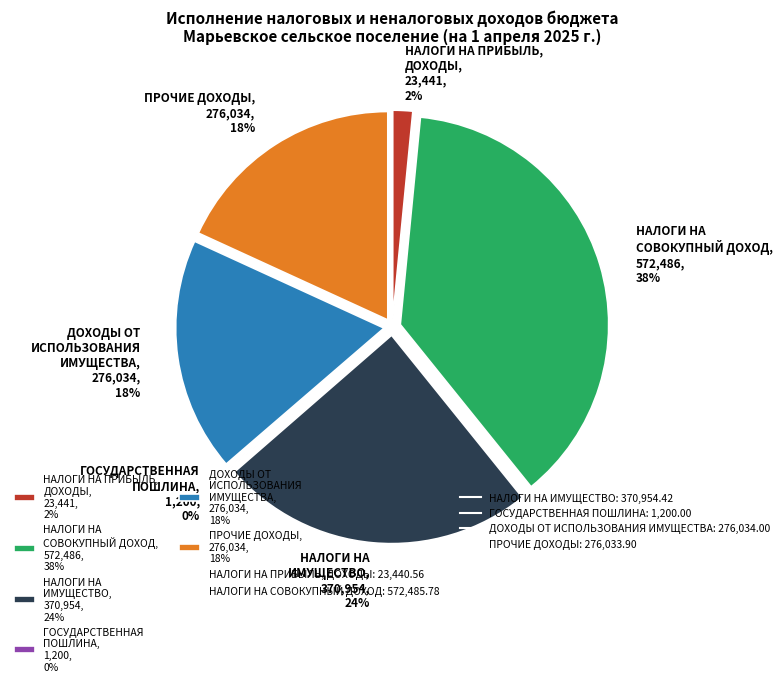

Is ДОХОДЫ ОТ ИСПОЛЬЗОВАНИЯ ИМУЩЕСТВА the majority of the pie?

No